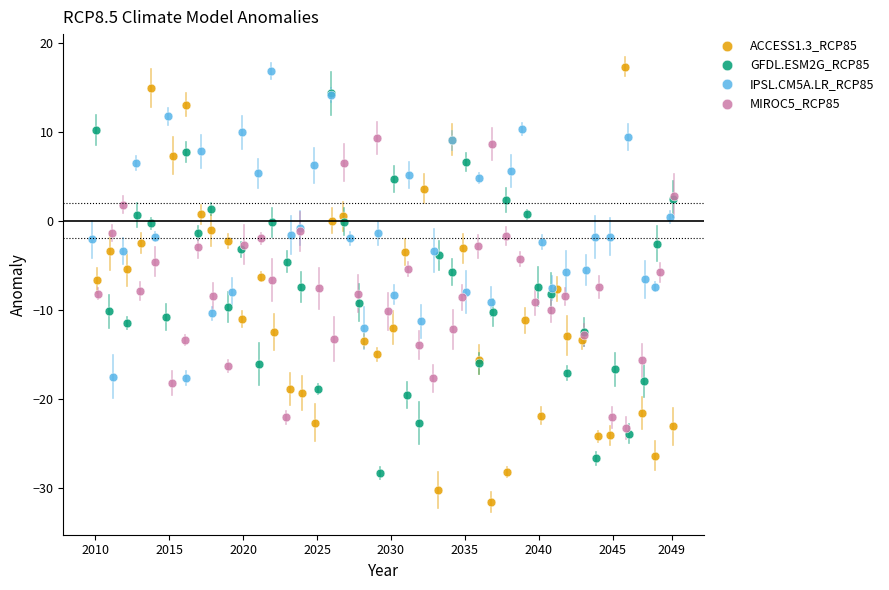

Which series reaches the minimum Y coordinate?

ACCESS1.3_RCP85